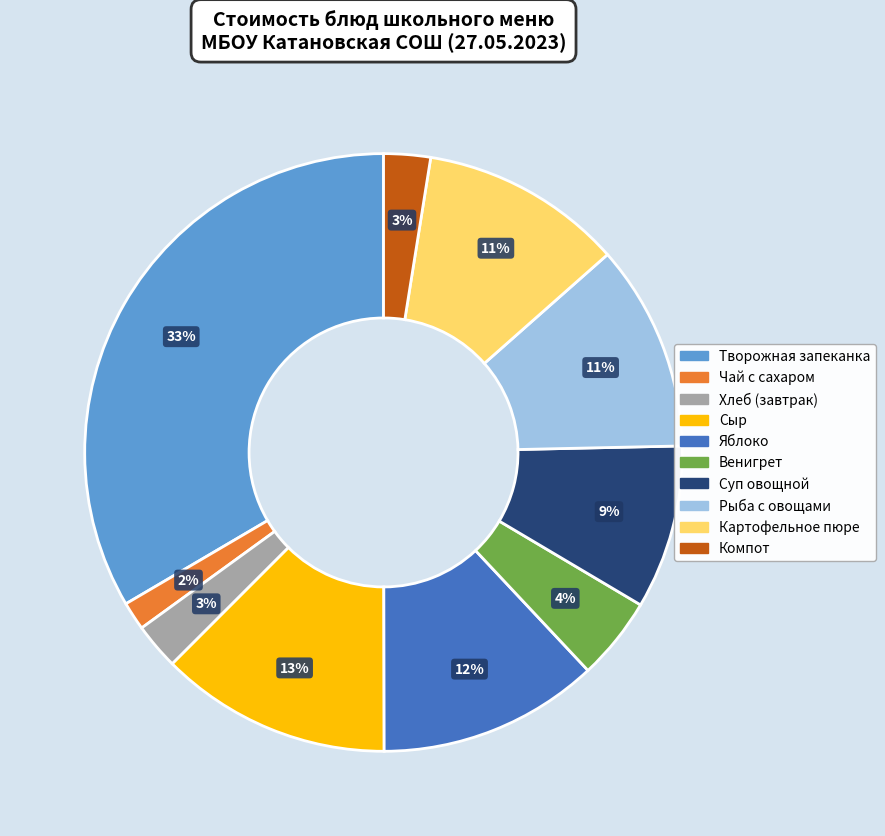

Do Венигрет and Рыба с овощами together represent more than half of the pie?

No